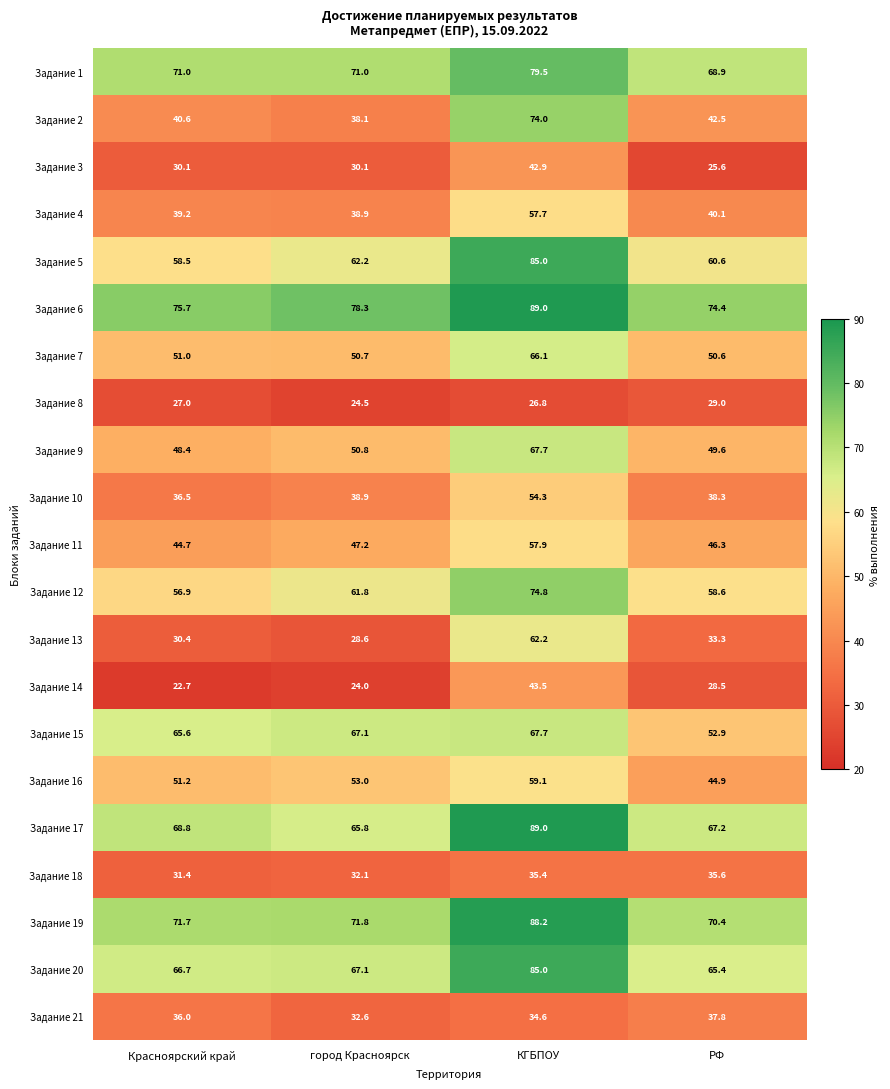

How many series are shown in this chart?

21